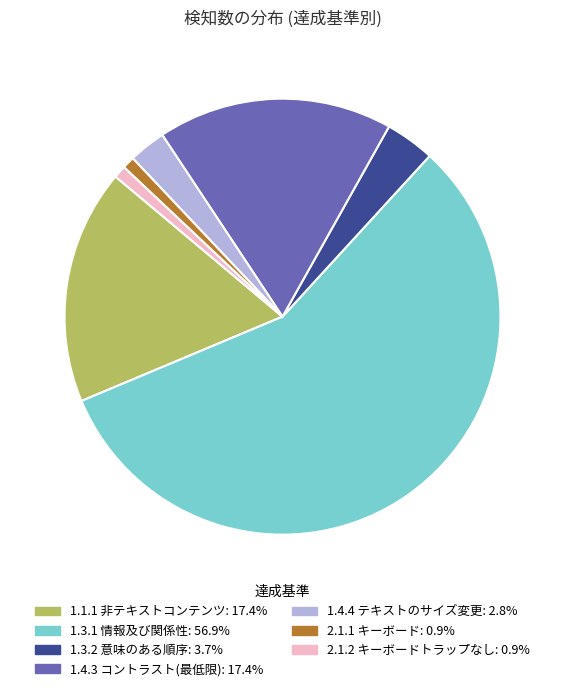

What is the ratio of the value at 1.1.1 非テキストコンテンツ to the value at 2.1.1 キーボード?

19.0